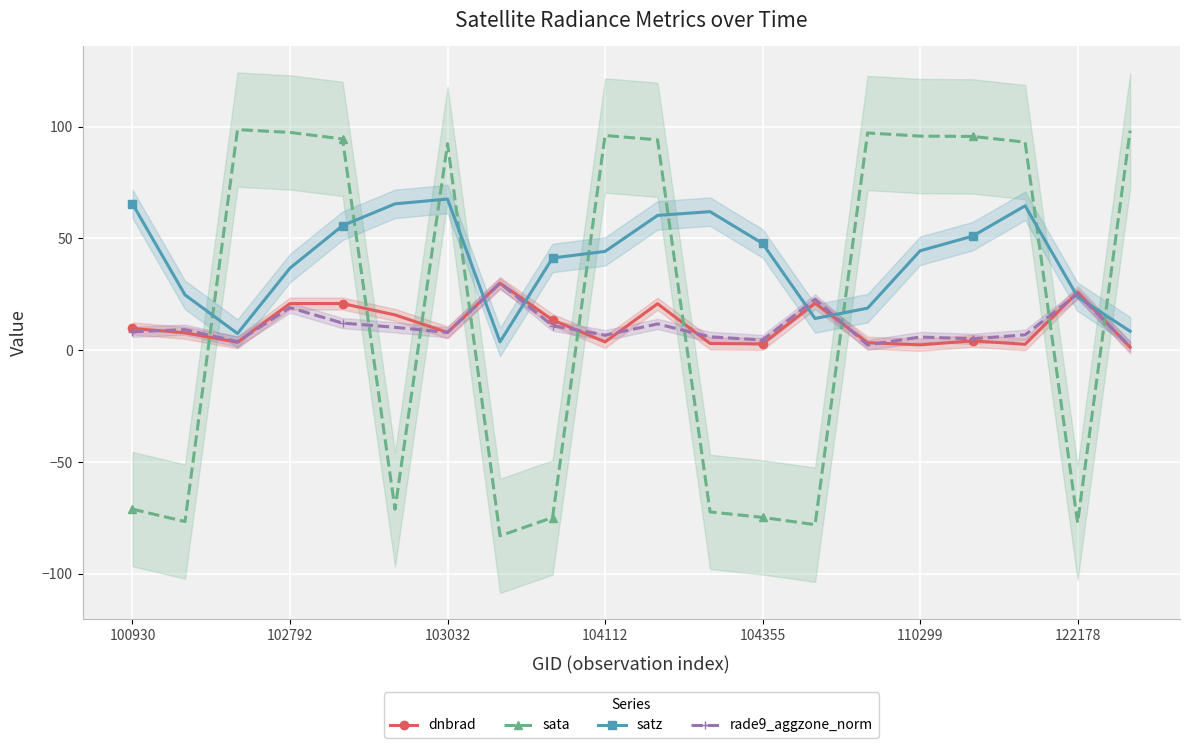

True or false: sata has more than 0 points higher than both neighbors.

True